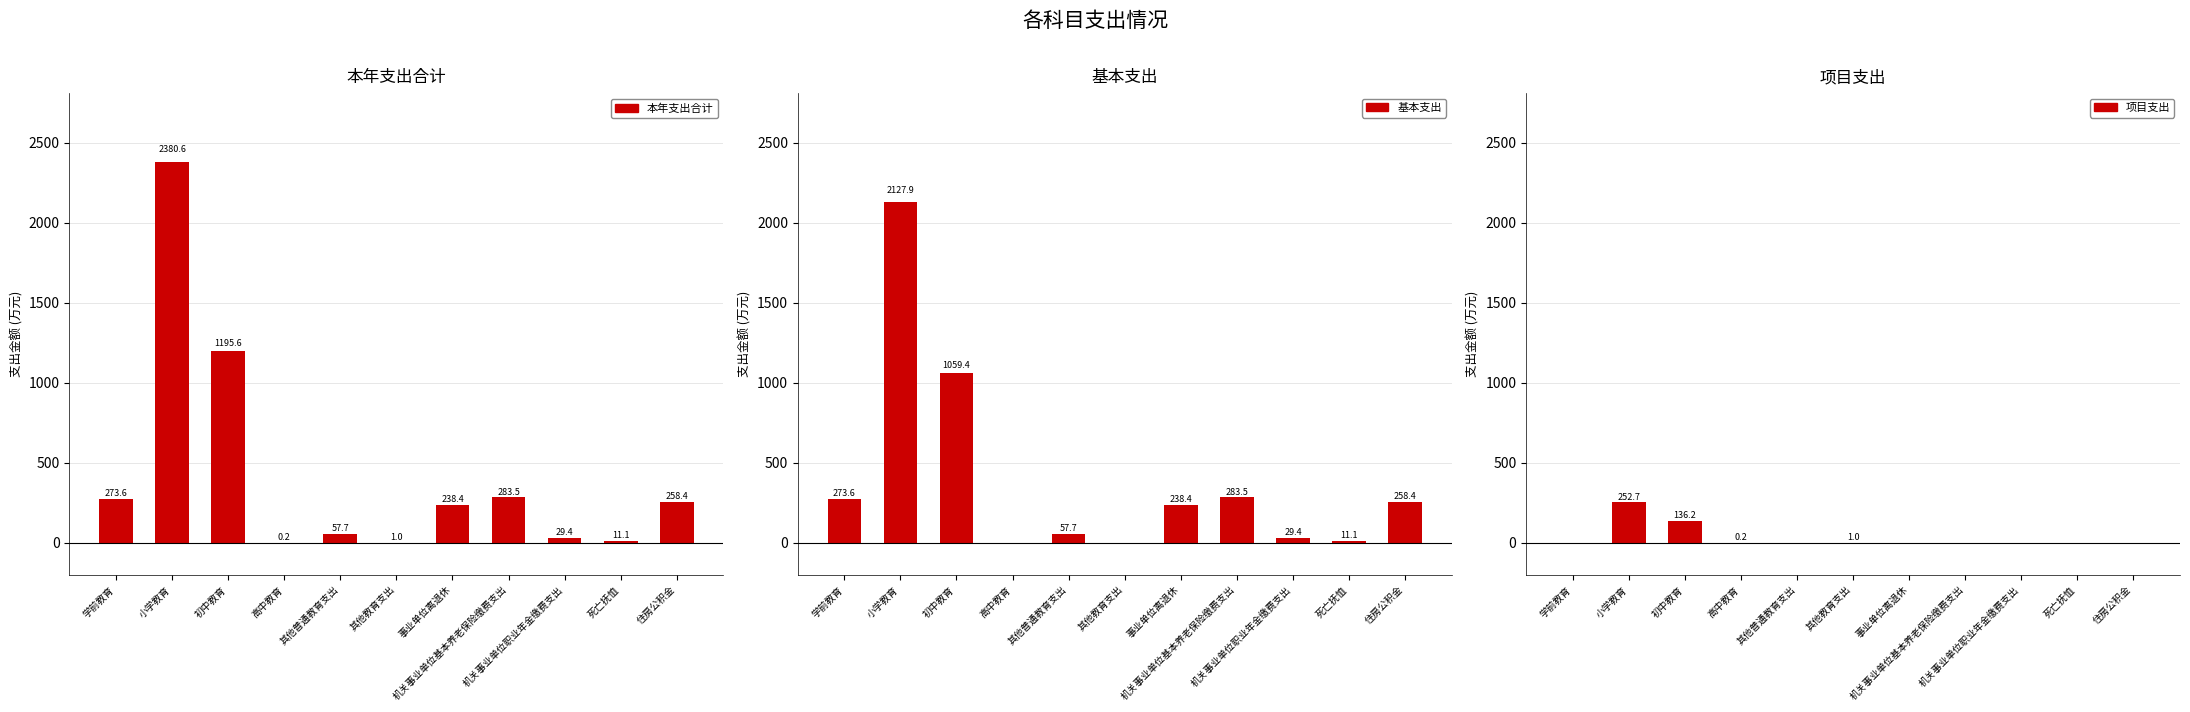

Which series changed the most between 机关事业单位职业年金缴费支出 and 住房公积金?

本年支出合计